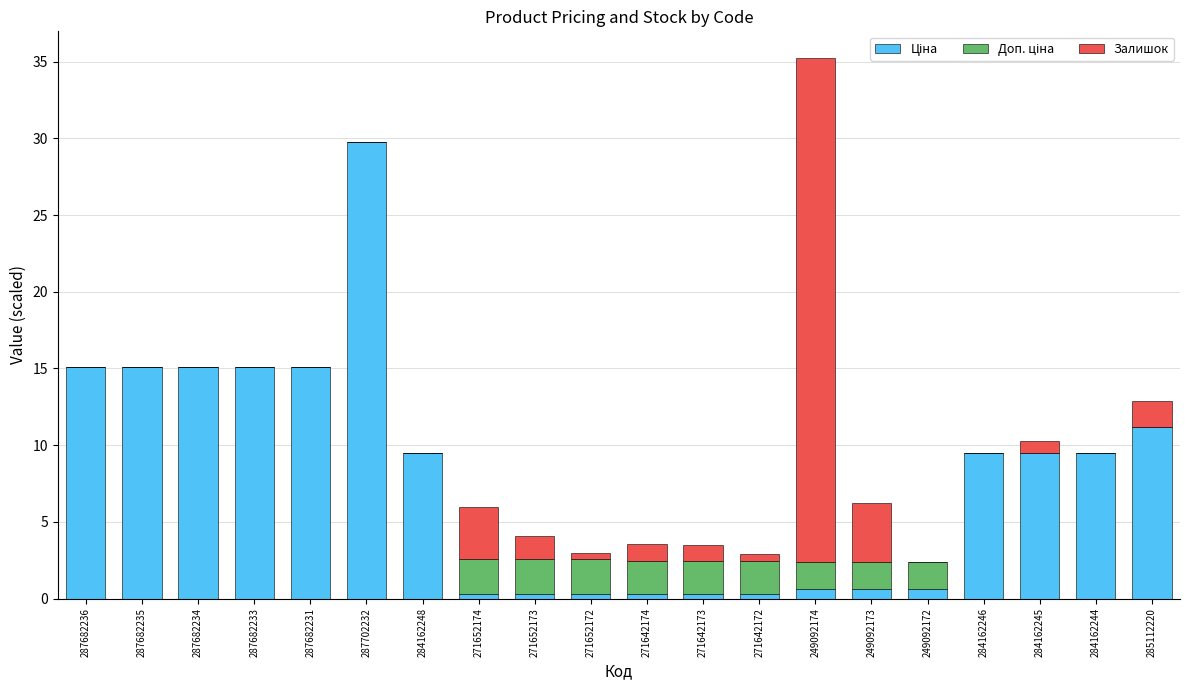

At which category is the sum across all series the highest?

249092174